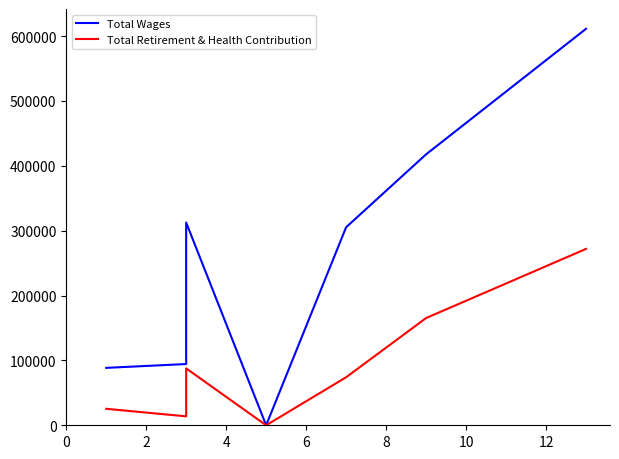

True or false: Total Wages and Total Retirement & Health Contribution intersect in this chart.

False